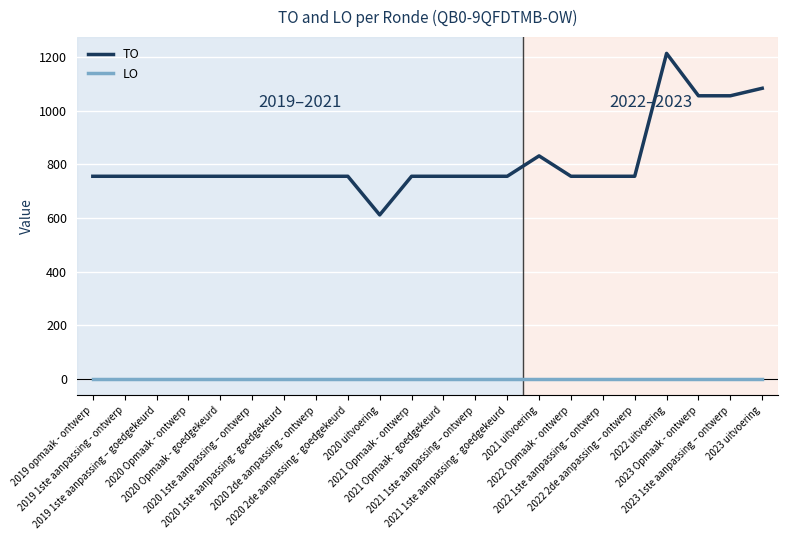

Which series has the largest total across all categories?

TO